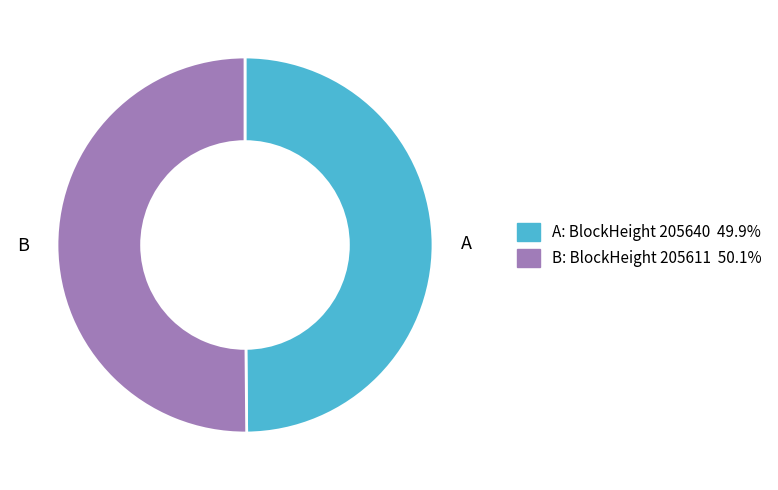

Count the number of slices in the pie.

2